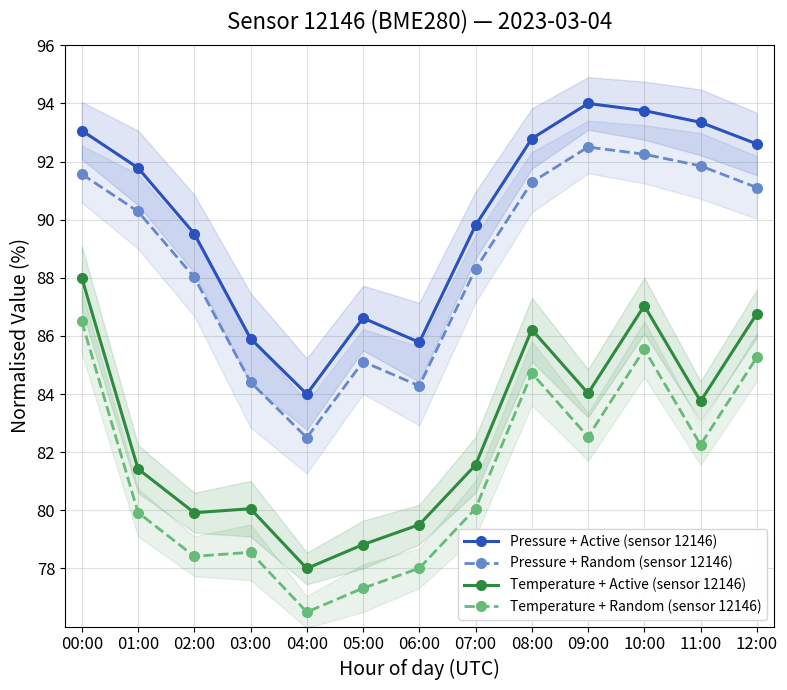

Which category has the lowest value in the Temperature + Active (sensor 12146) series?

04:00